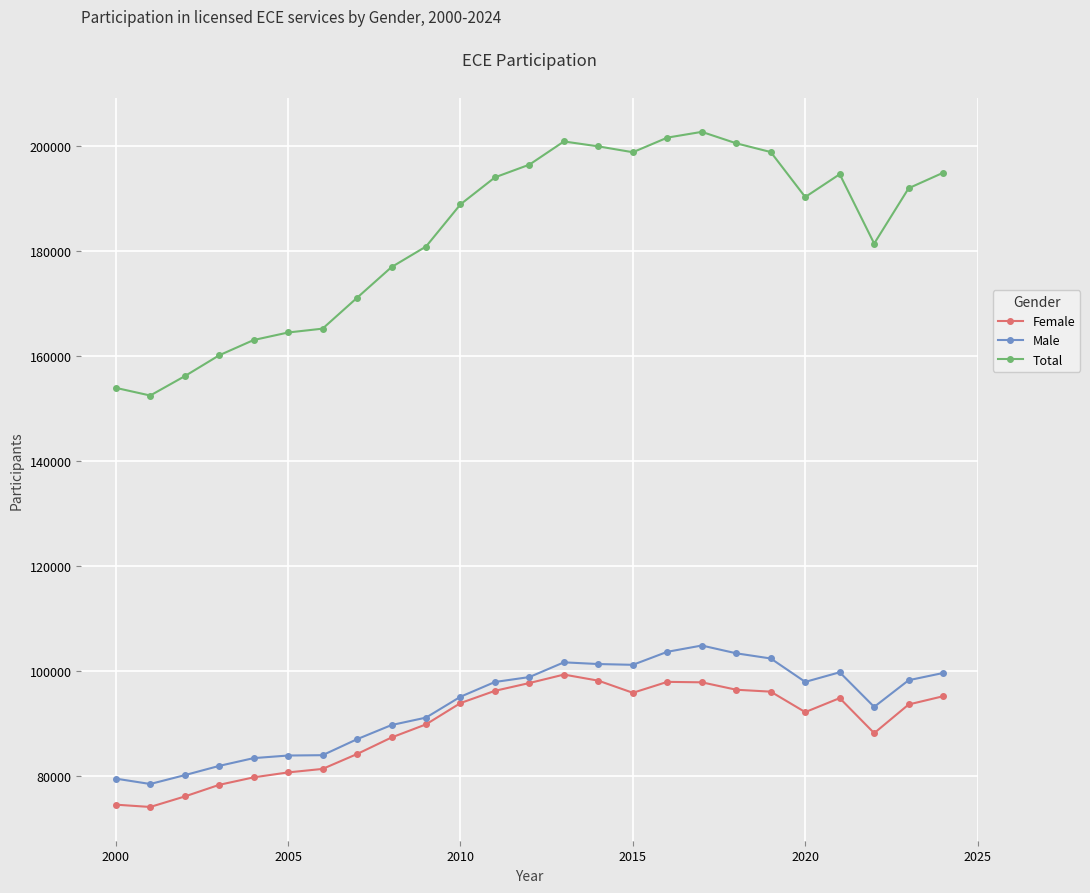

What is the highest value of the Female series?

99304